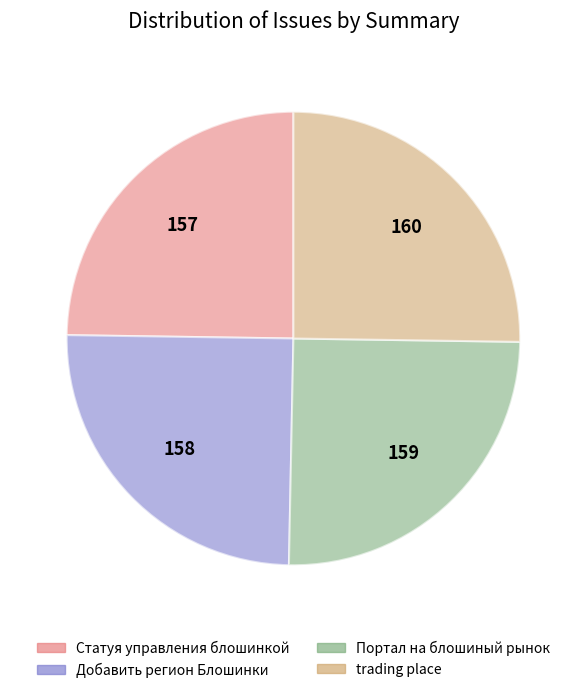

True or false: Добавить регион Блошинки accounts for 36% of the total.

False